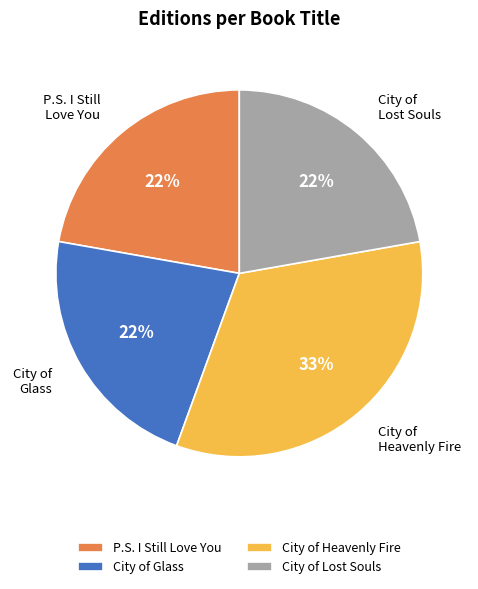

Is it true that P.S. I Still Love You is 12% of the pie?

False